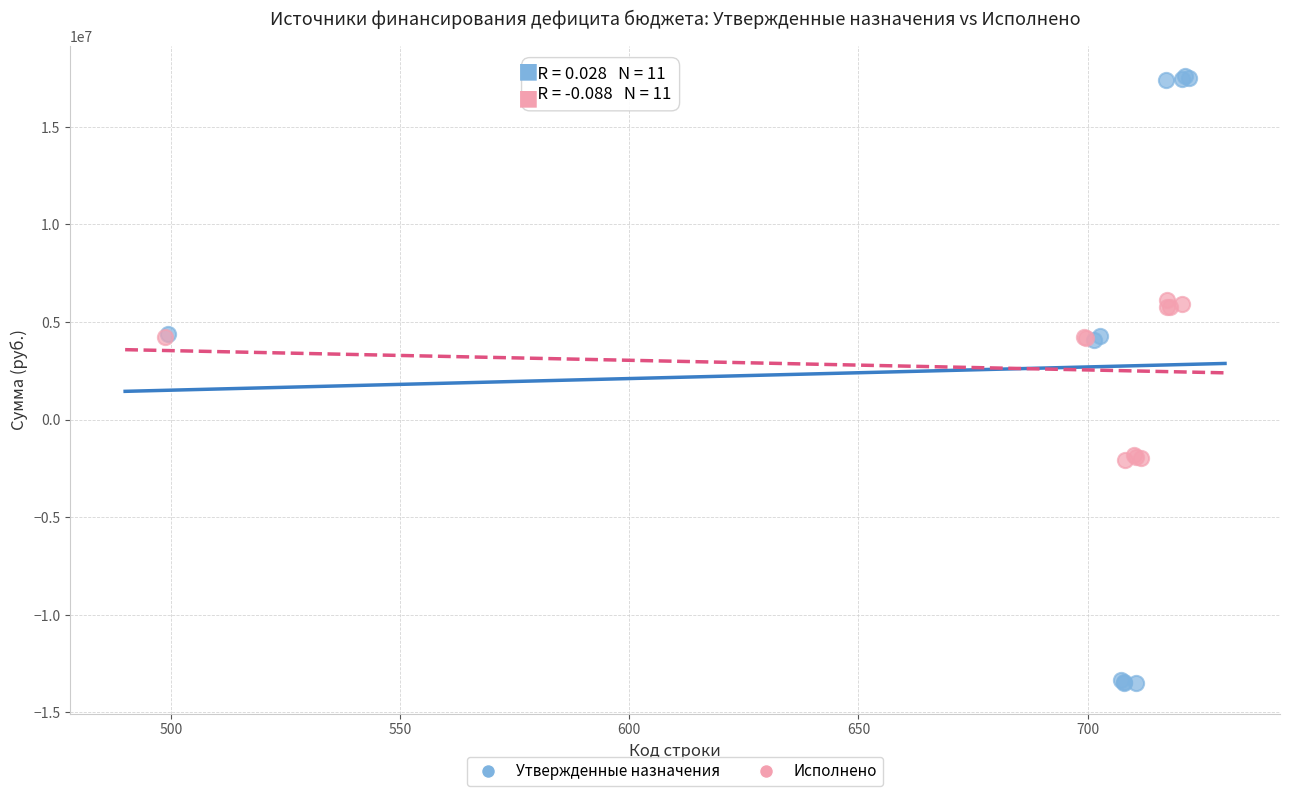

Which series reaches the maximum Y coordinate?

Утвержденные назначения